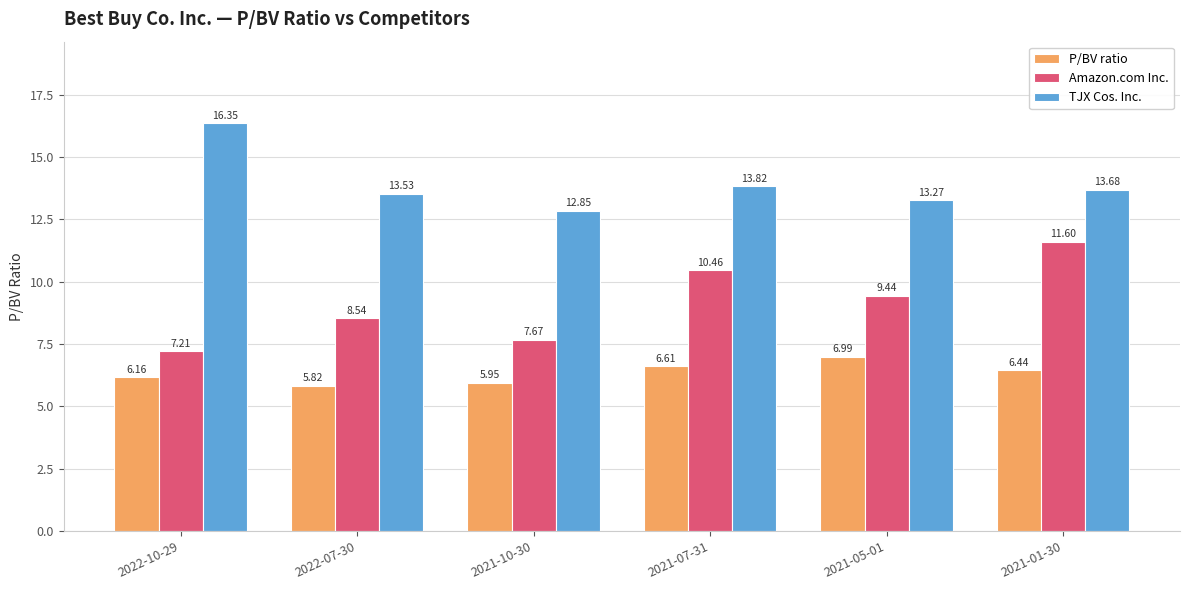

What are all the series names shown in the legend?

P/BV ratio, Amazon.com Inc., TJX Cos. Inc.